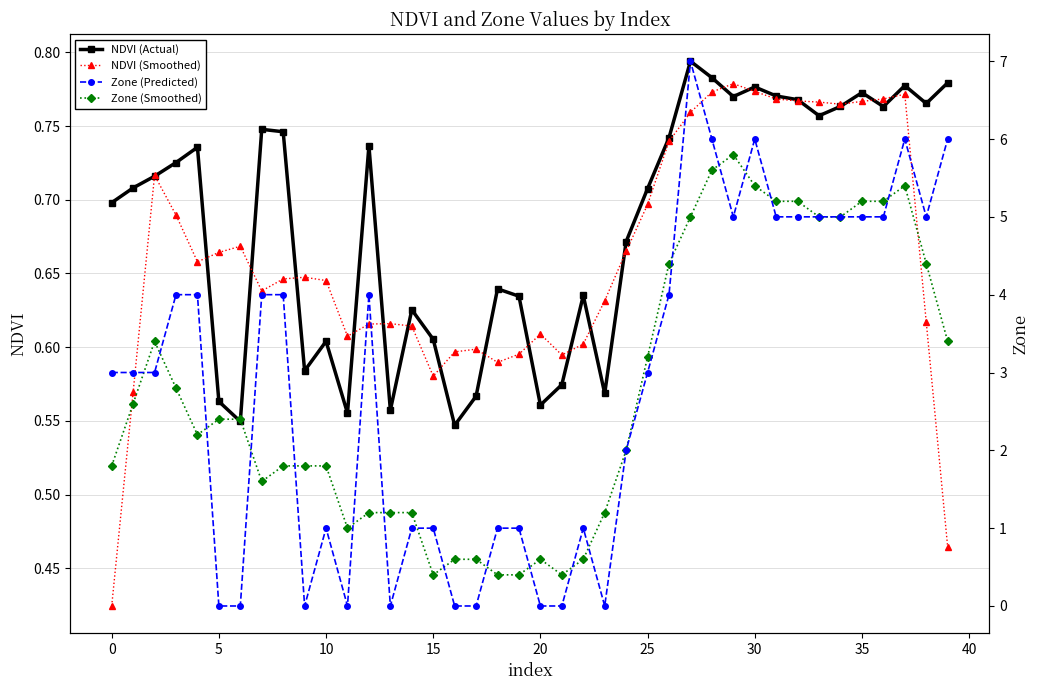

What is the average value of the Zone (Predicted) series?

2.9